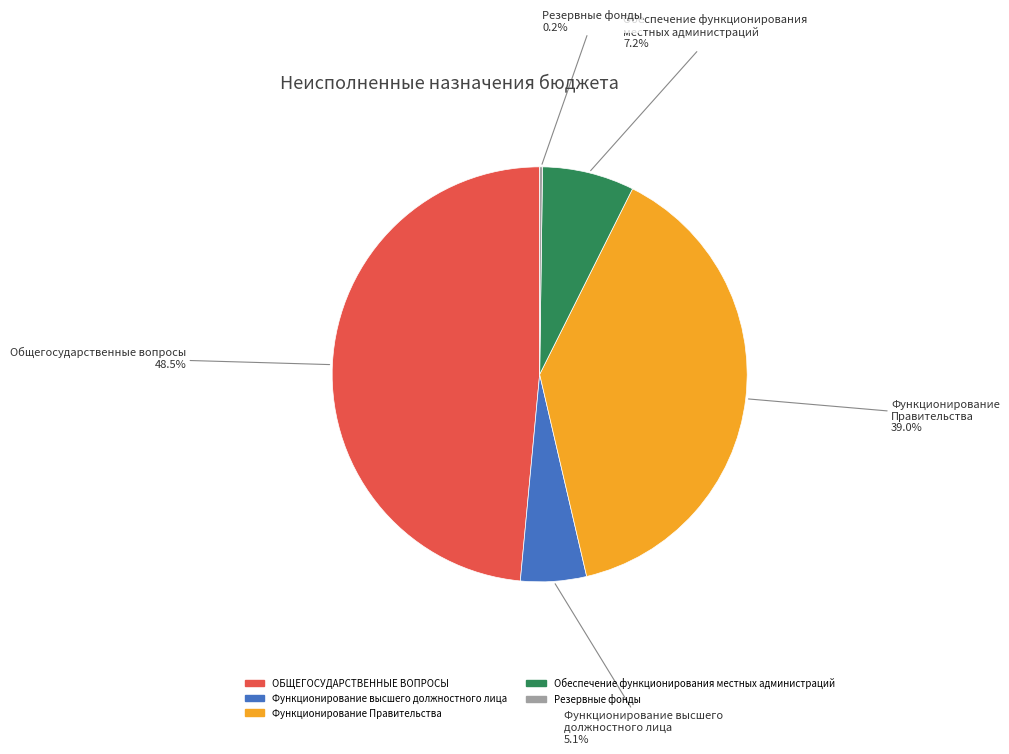

What is the largest slice in the pie chart?

ОБЩЕГОСУДАРСТВЕННЫЕ ВОПРОСЫ